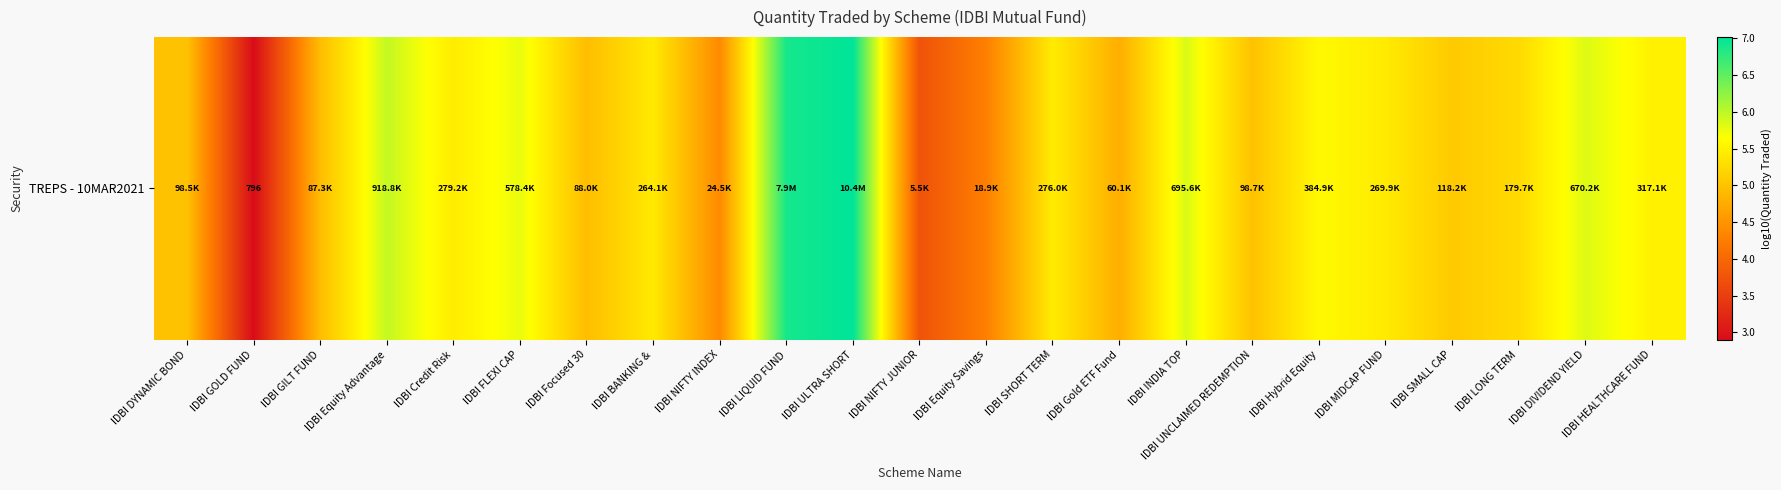

At which category does the chart reach its peak across all series?

IDBI ULTRA SHORT